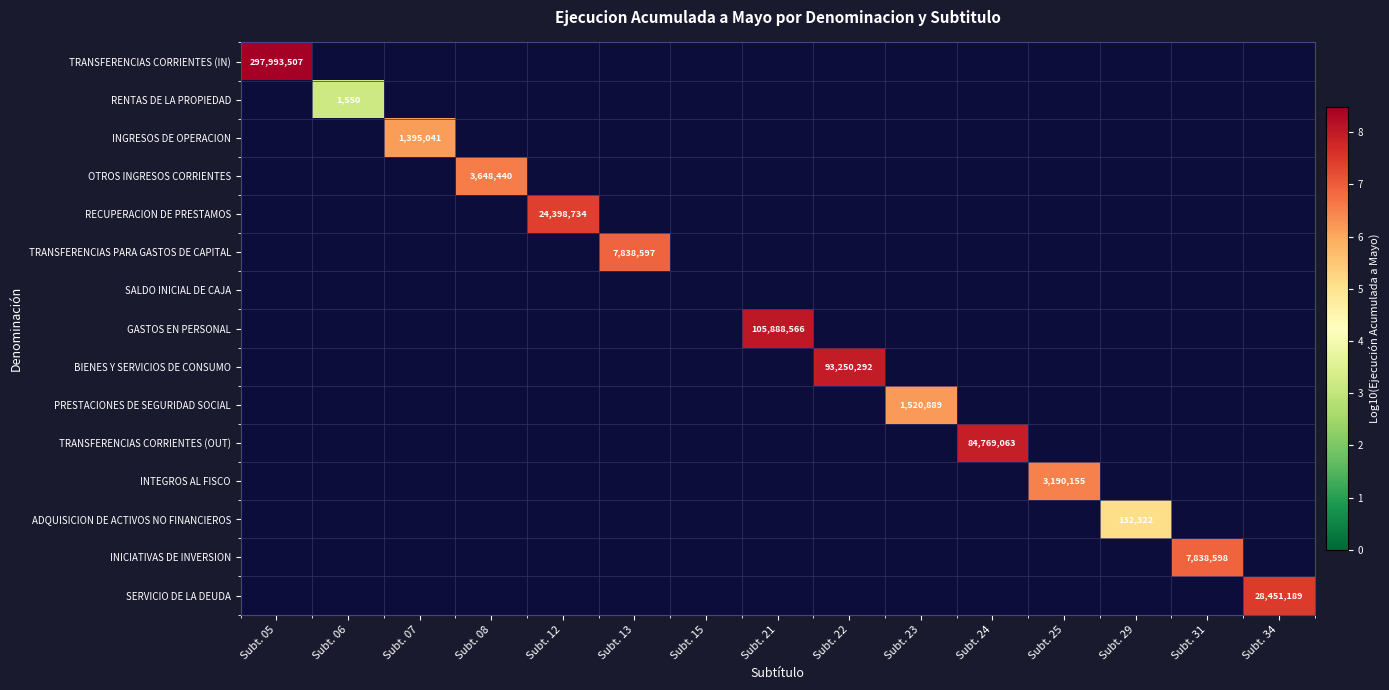

Between Subt. 05 and Subt. 31, which is larger?

Subt. 05